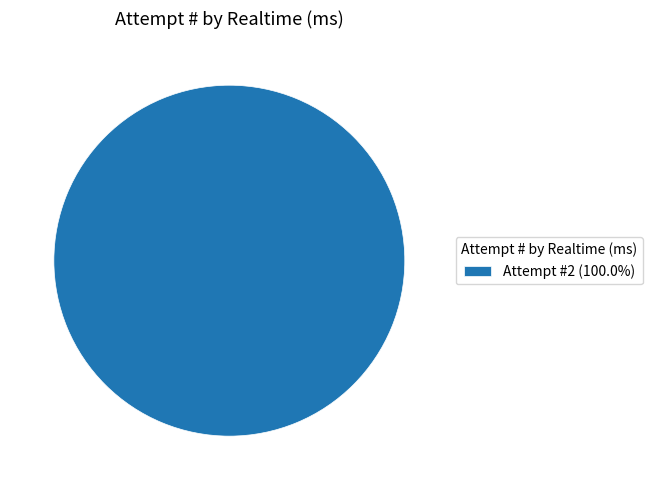

Is there any slice that represents more than half of the pie?

Yes